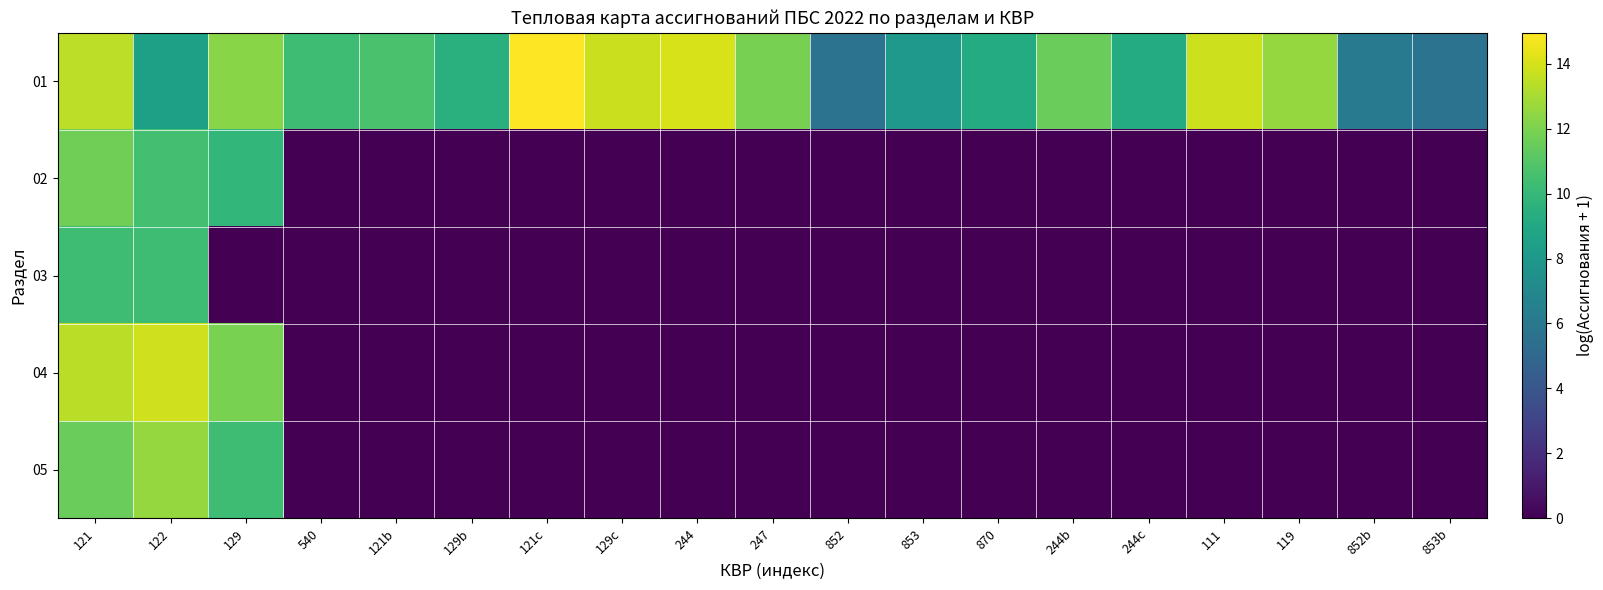

Reading left to right, transcribe all the data shown in this chart.

01: 121=13.5	122=8.5	129=12.3	540=10.3	121b=10.7	129b=9.5	121c=15.0	129c=13.8	244=14.1	247=11.9	852=5.7	853=8.0	870=9.2	244b=11.5	244c=9.2	111=13.8	119=12.6	852b=6.2	853b=5.7
02: 121=11.7	122=10.5	129=9.9	540=0.0	121b=0.0	129b=0.0	121c=0.0	129c=0.0	244=0.0	247=0.0	852=0.0	853=0.0	870=0.0	244b=0.0	244c=0.0	111=0.0	119=0.0	852b=0.0	853b=0.0
03: 121=10.3	122=10.3	129=0.0	540=0.0	121b=0.0	129b=0.0	121c=0.0	129c=0.0	244=0.0	247=0.0	852=0.0	853=0.0	870=0.0	244b=0.0	244c=0.0	111=0.0	119=0.0	852b=0.0	853b=0.0
04: 121=13.4	122=13.9	129=11.9	540=0.0	121b=0.0	129b=0.0	121c=0.0	129c=0.0	244=0.0	247=0.0	852=0.0	853=0.0	870=0.0	244b=0.0	244c=0.0	111=0.0	119=0.0	852b=0.0	853b=0.0
05: 121=11.5	122=12.6	129=10.3	540=0.0	121b=0.0	129b=0.0	121c=0.0	129c=0.0	244=0.0	247=0.0	852=0.0	853=0.0	870=0.0	244b=0.0	244c=0.0	111=0.0	119=0.0	852b=0.0	853b=0.0